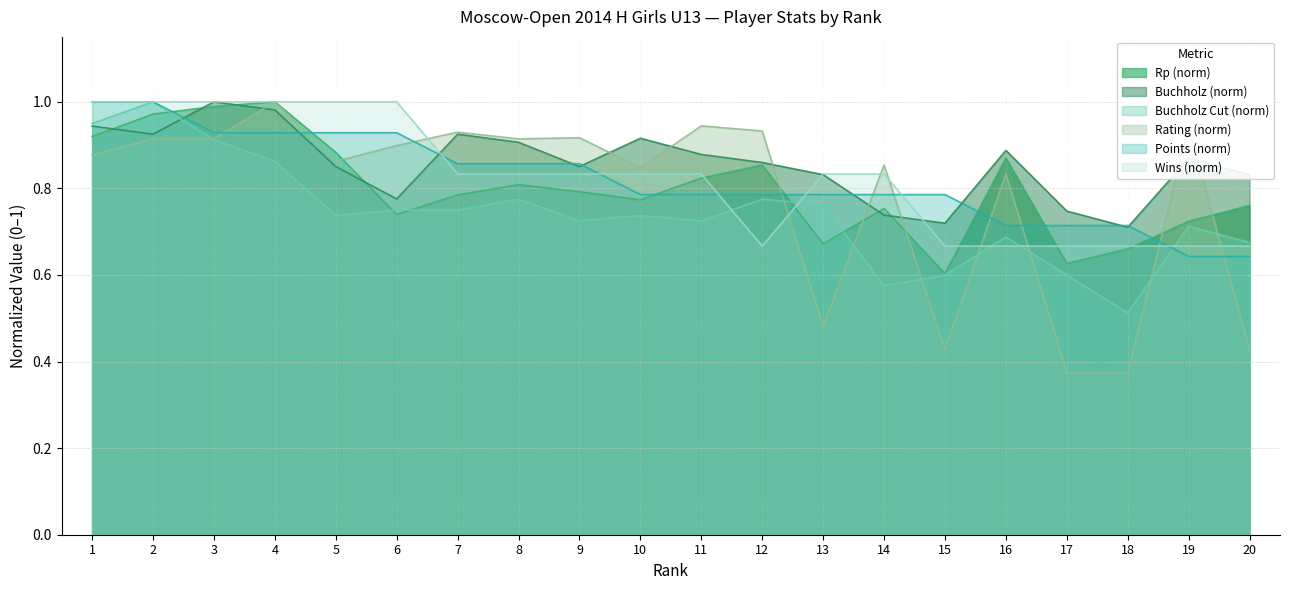

Rank the series at 4 from highest to lowest value.

Rp, Rating, Wins, Buchholz, Points, Buchholz_cut